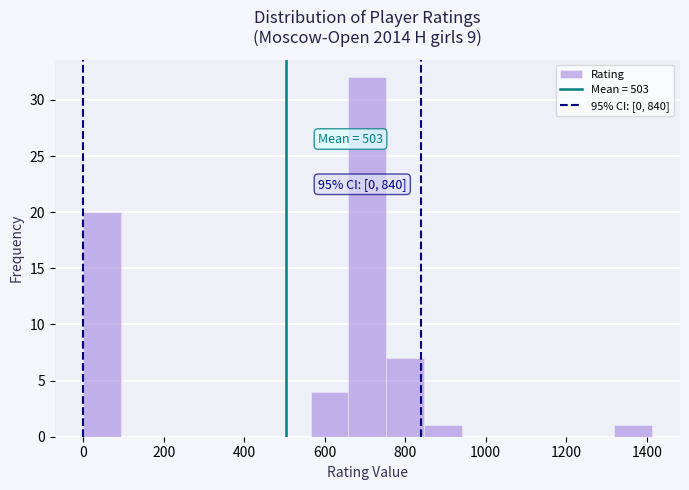

Which range on the x-axis has the tallest bar?

660 to 760